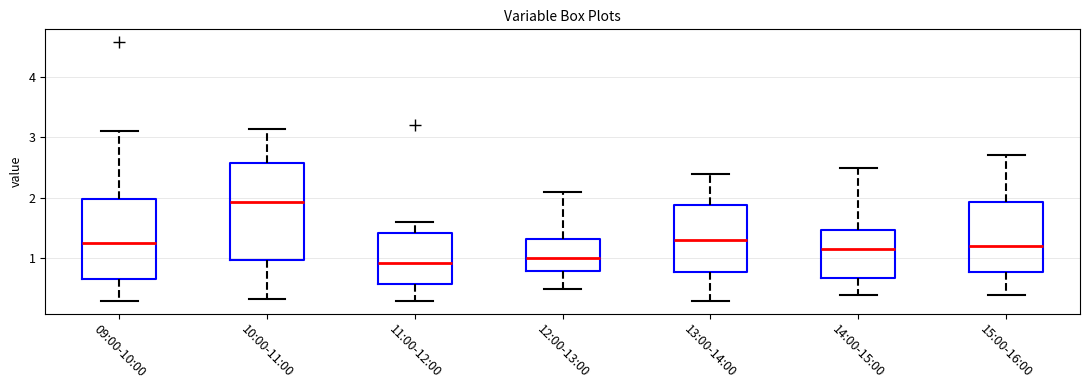

Where does the median line of the box for 15:00-16:00 sit on the y-axis? The values are not printed on the chart, so give them approximately, as read against the axis.

1.2